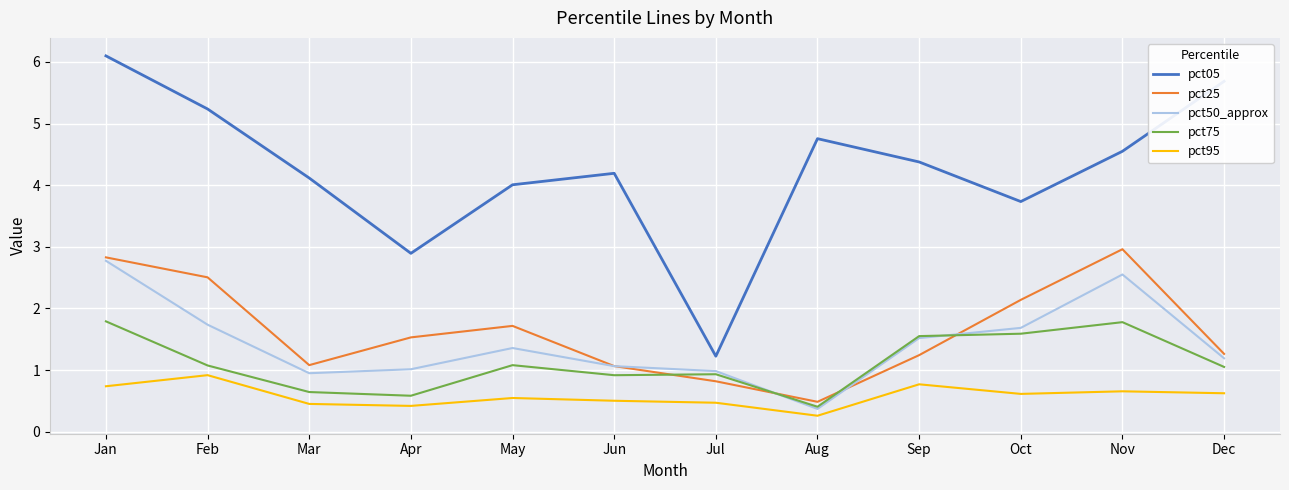

True or false: pct05 and pct75 intersect in this chart.

False